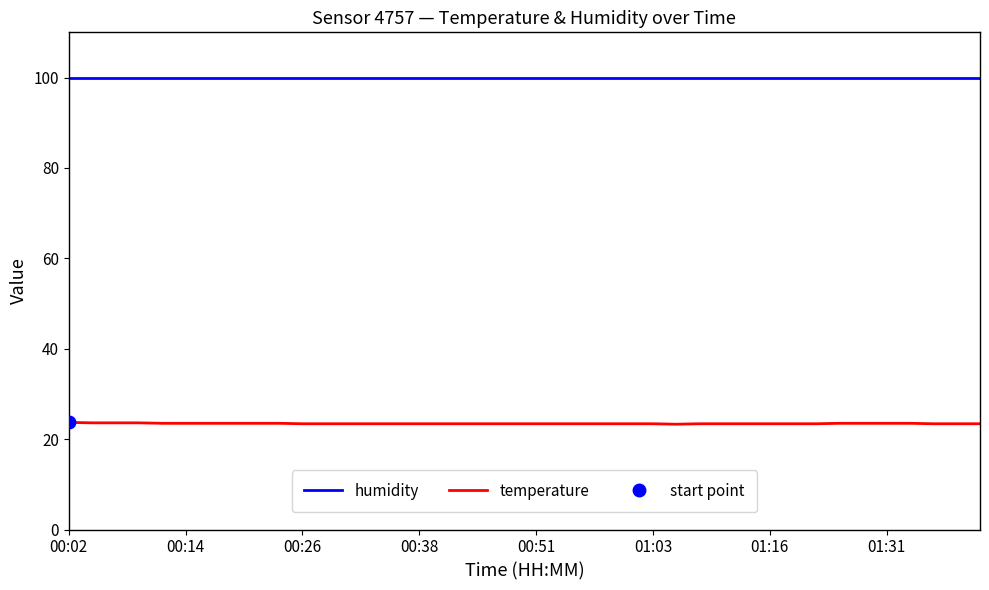

At which category does the chart reach its peak across all series?

00:02